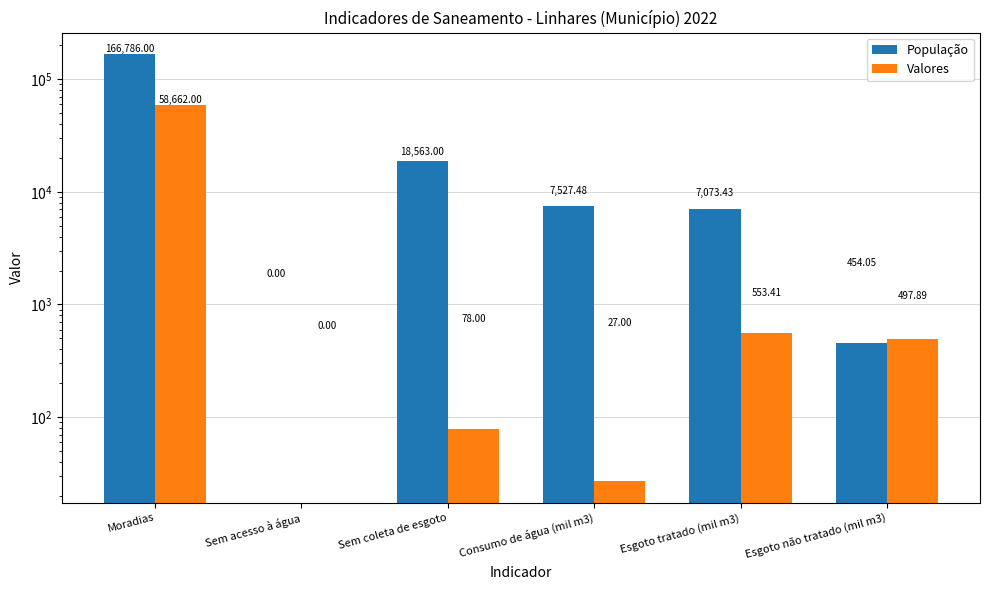

Between Sem acesso à água and Consumo de água (mil m3), which series saw the biggest shift?

População